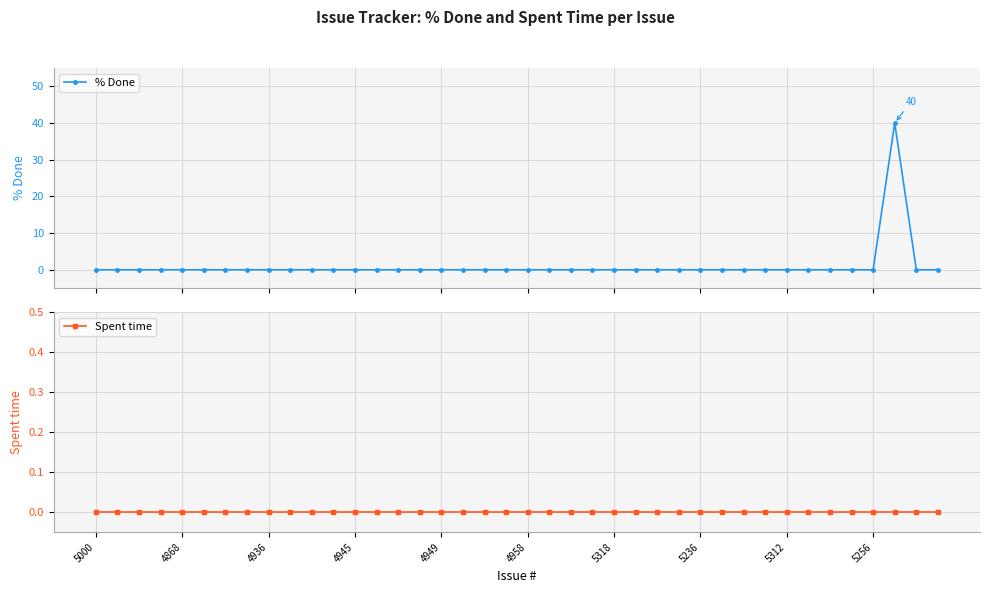

True or false: % Done and Spent time intersect in this chart.

False